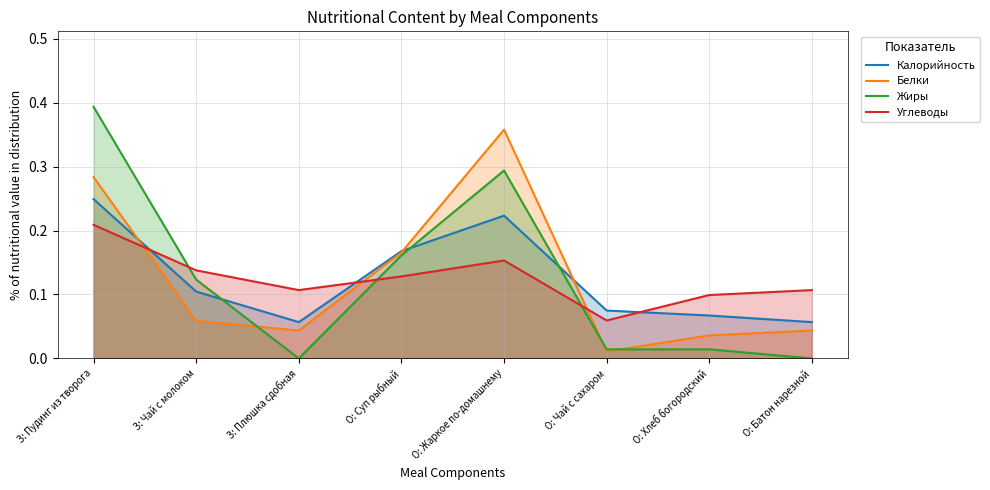

Which series has the largest total across all categories?

Калорийность